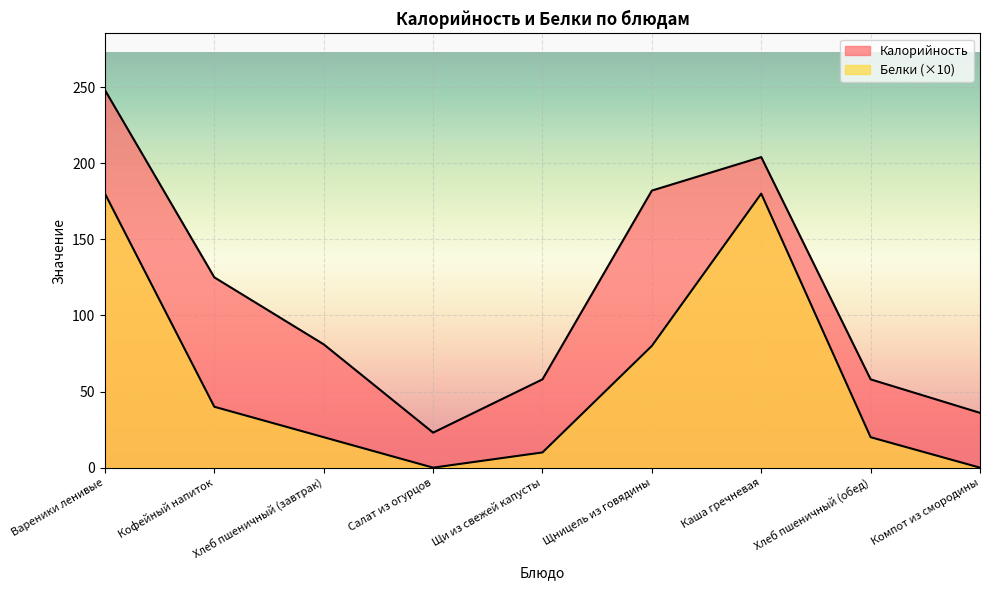

Does the chart display data point markers on the line(s)?

No